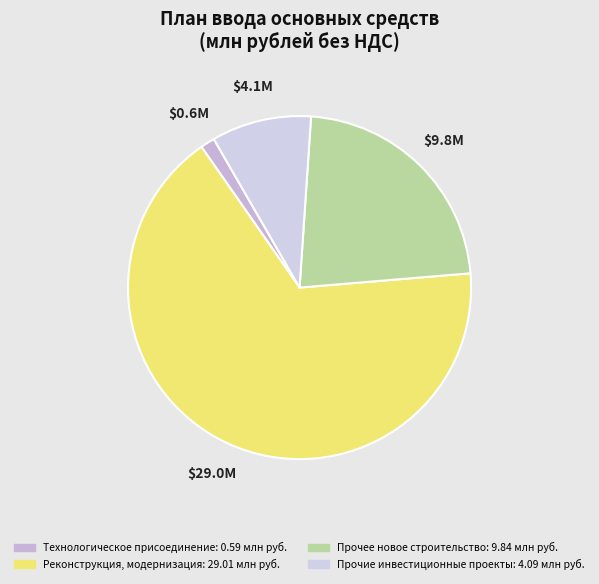

Which slice represents more than half of the pie?

Реконструкция, модернизация